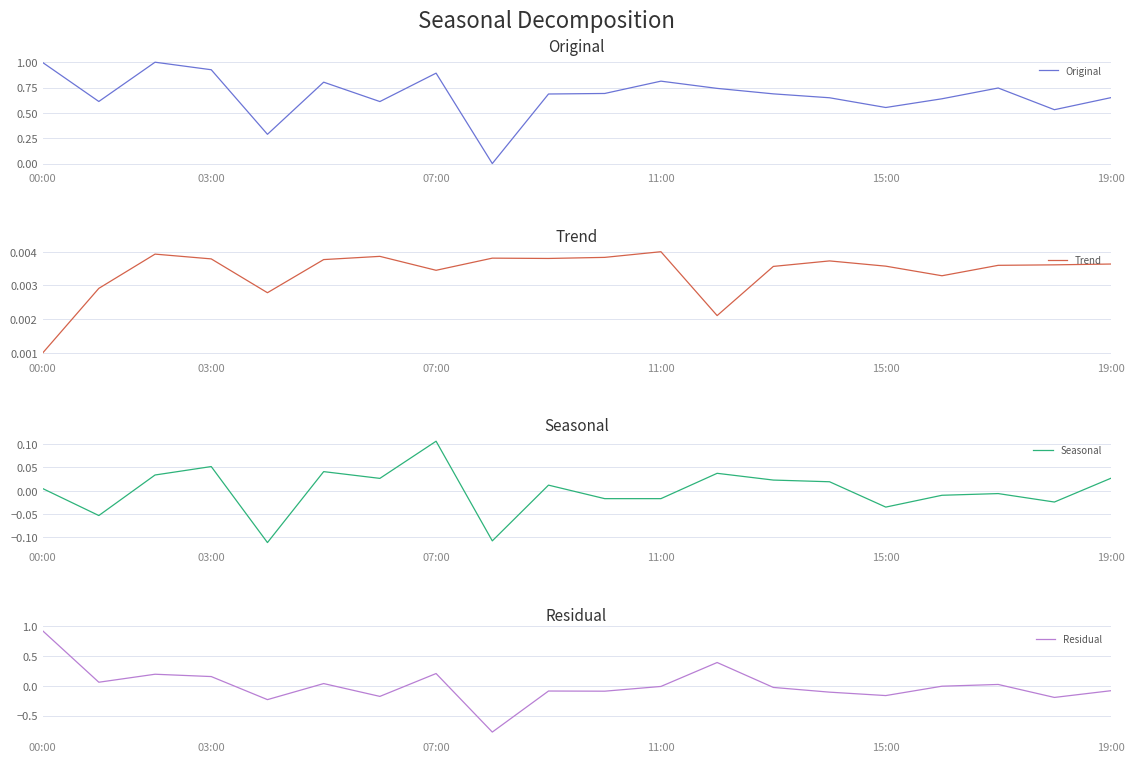

Is it true that Residual equals -0.1 at 14?

True